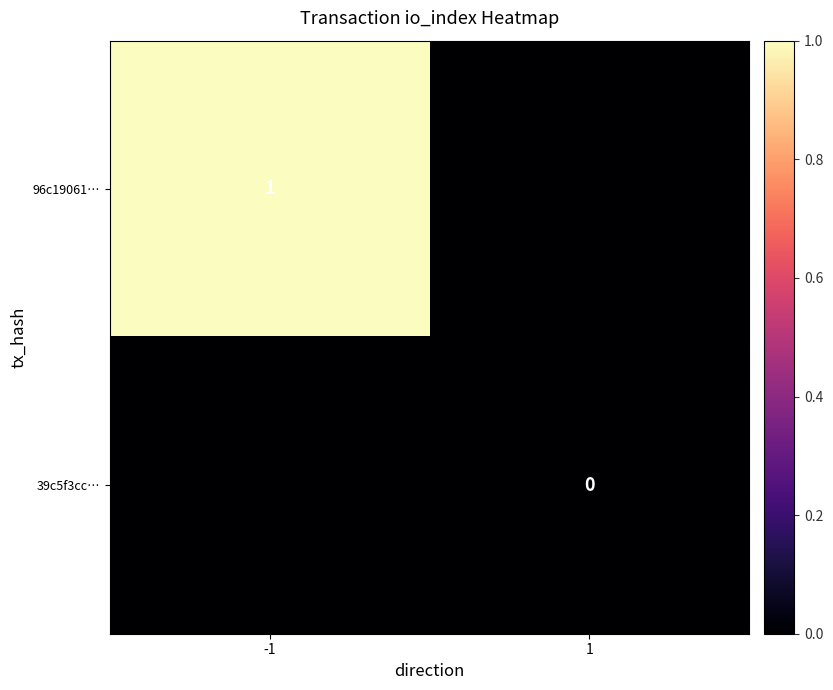

List the labels in order of 39c5f3cc… value, largest first.

-1, 1